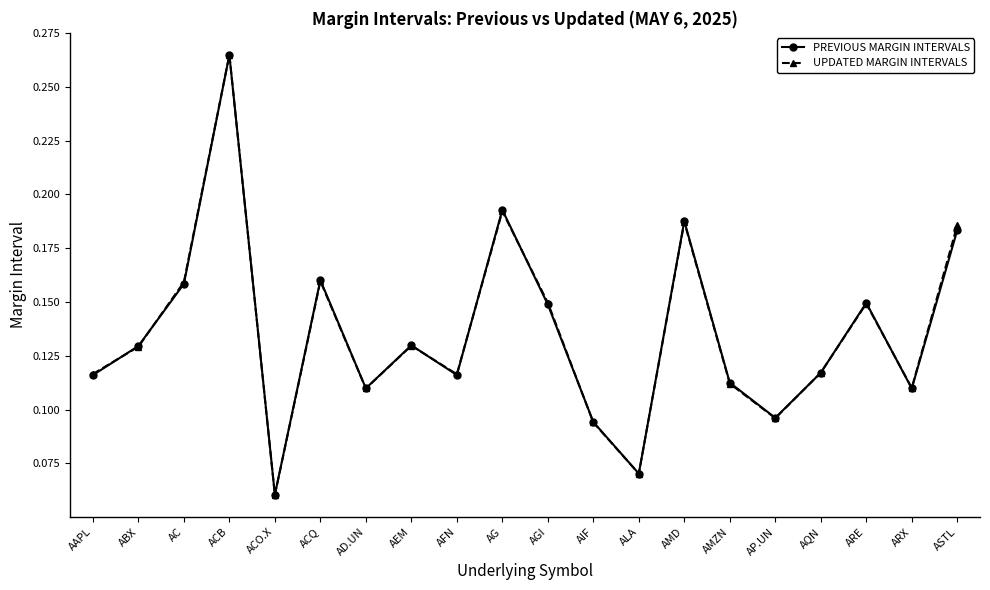

What is the label of the 16th point from the right?

ACO.X